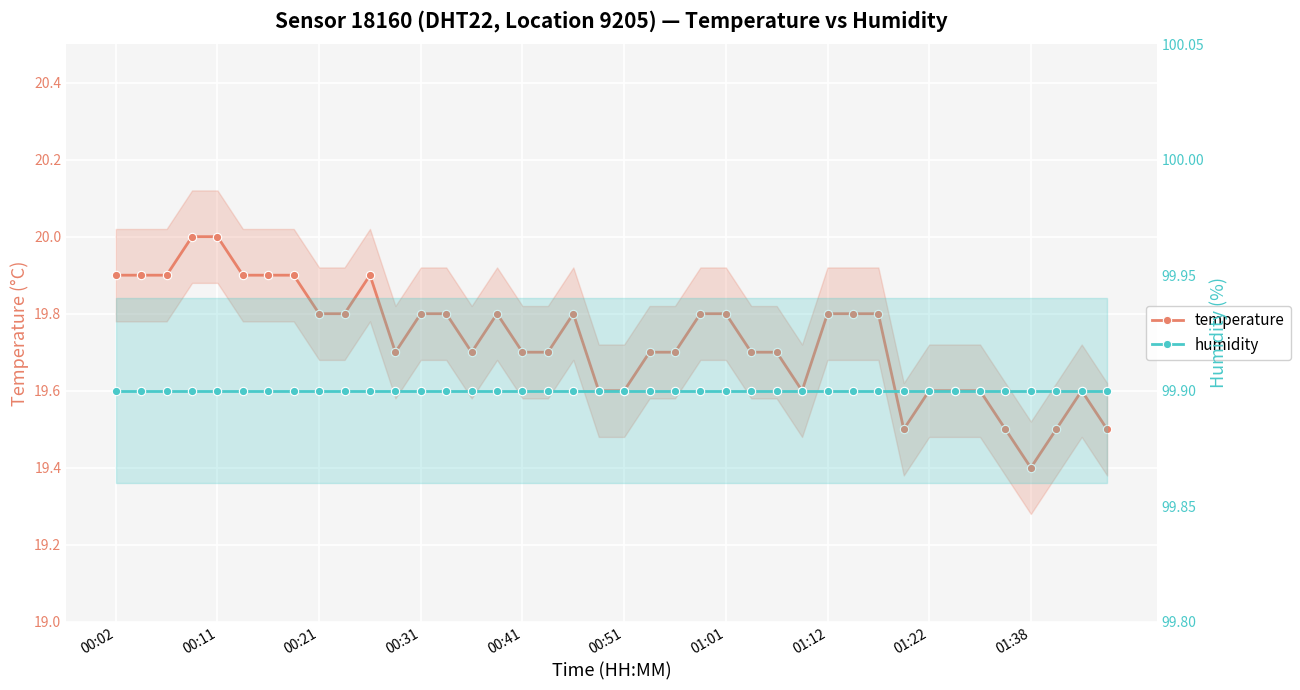

True or false: humidity has more than 0 interior local peaks.

False